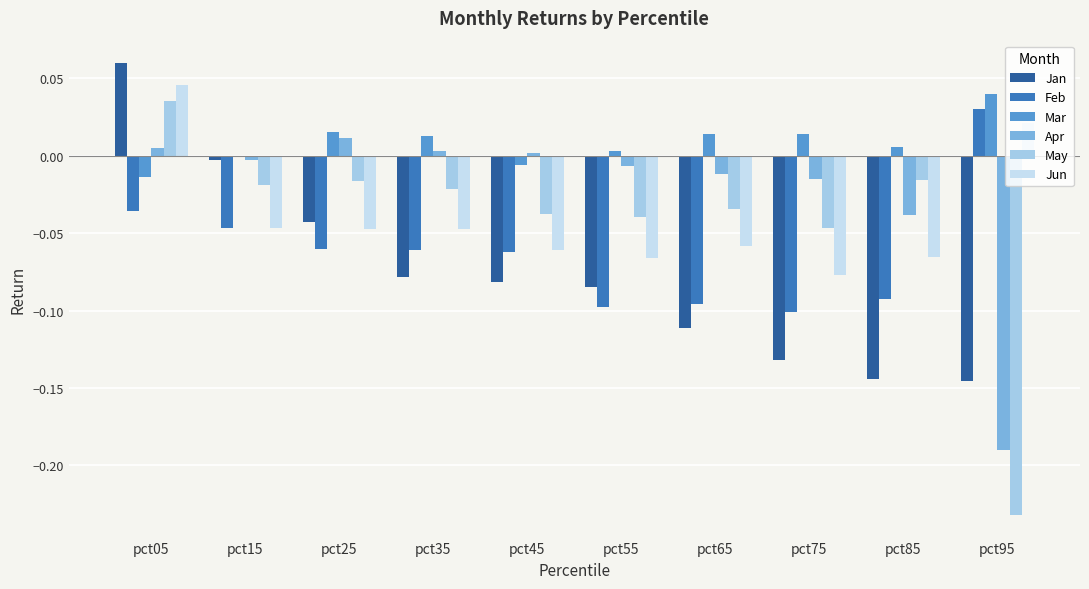

Rank the categories by Apr value from highest to lowest.

pct25, pct05, pct35, pct45, pct15, pct55, pct65, pct75, pct85, pct95